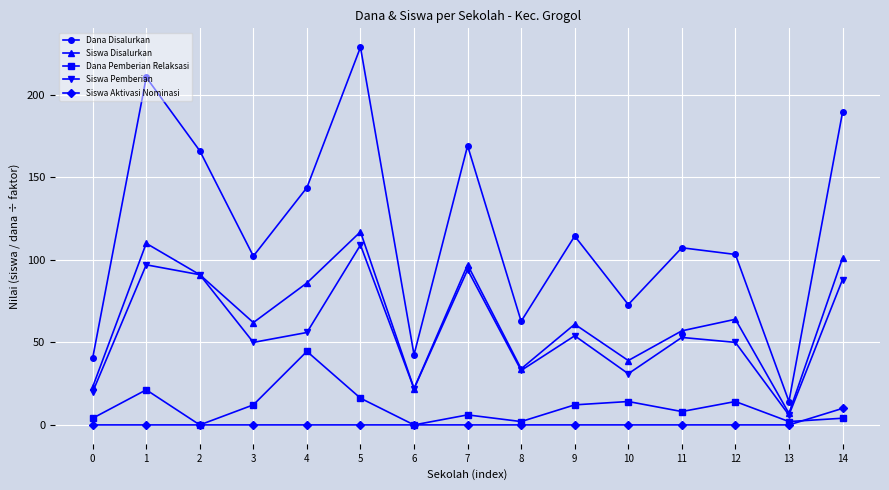

Which series changed the most between 3 and 6?

Dana Disalurkan